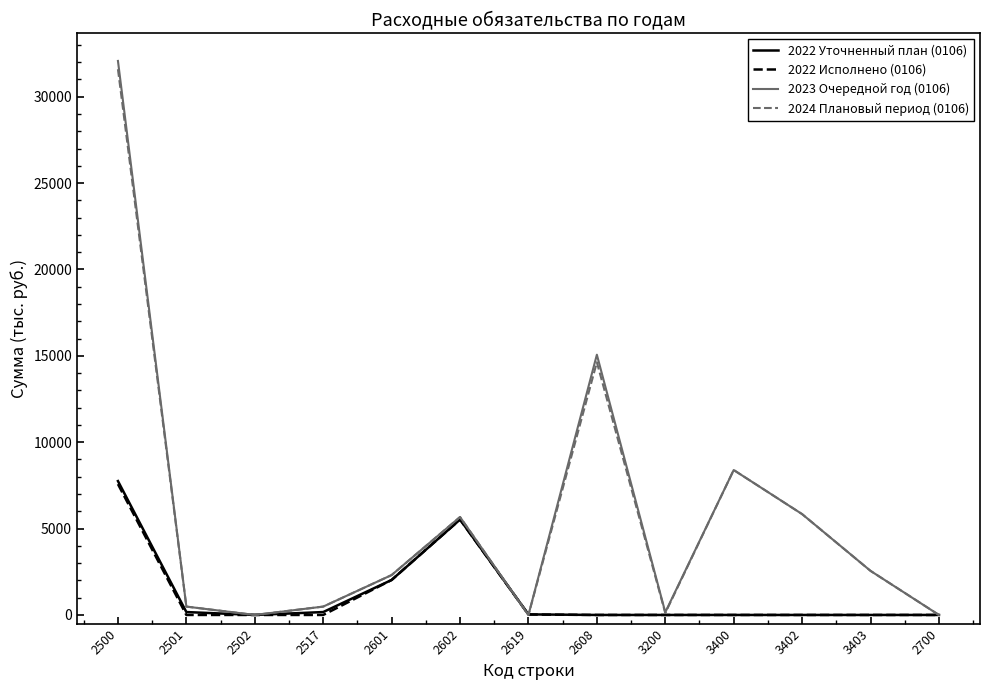

Does the chart display data point markers on the line(s)?

No